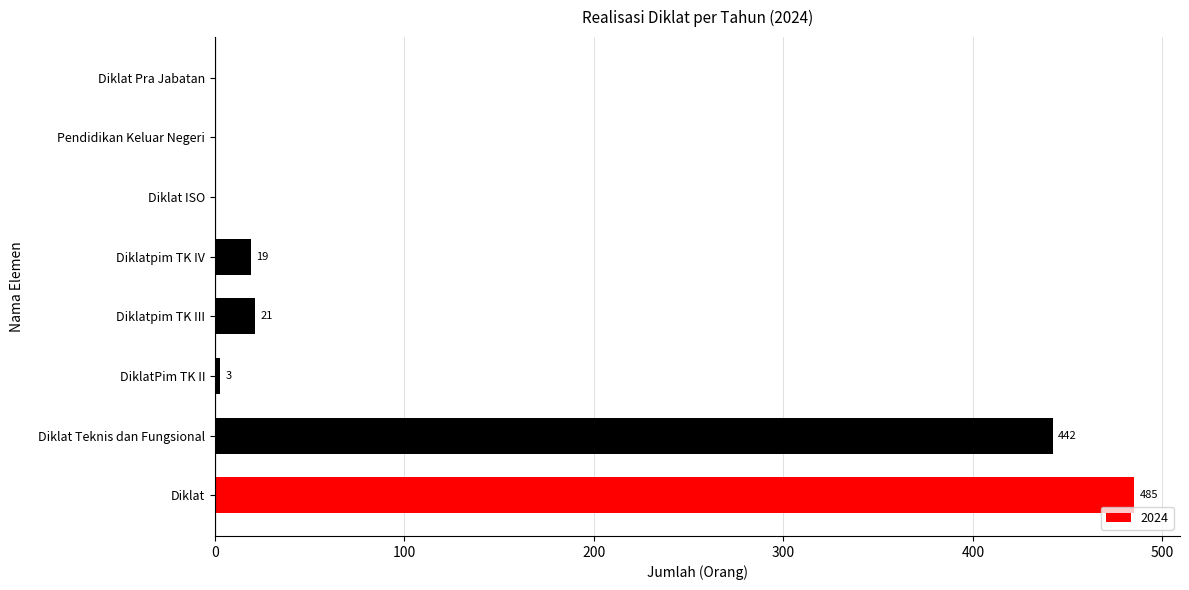

Are the bars horizontal?

Yes